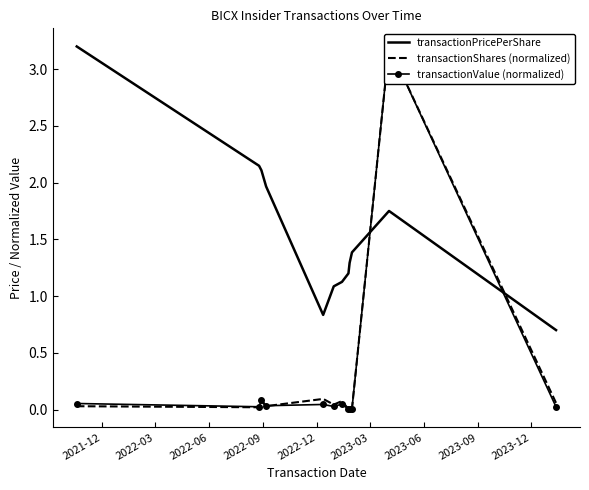

The transactionShares (normalized) series shows 0.0 at 2022-09. True or false?

False